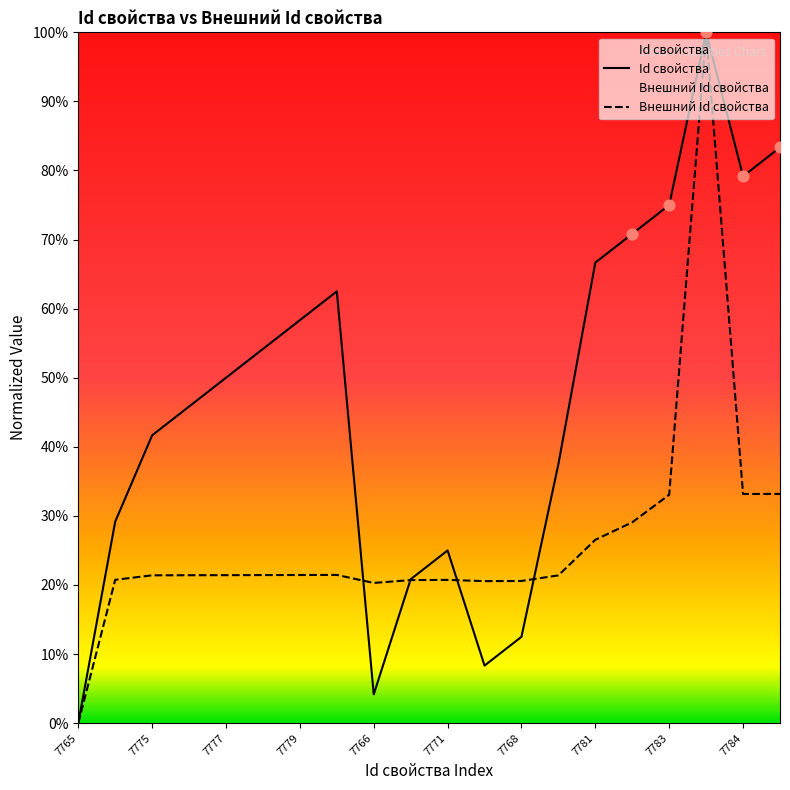

Which series has the largest total across all categories?

Id свойства